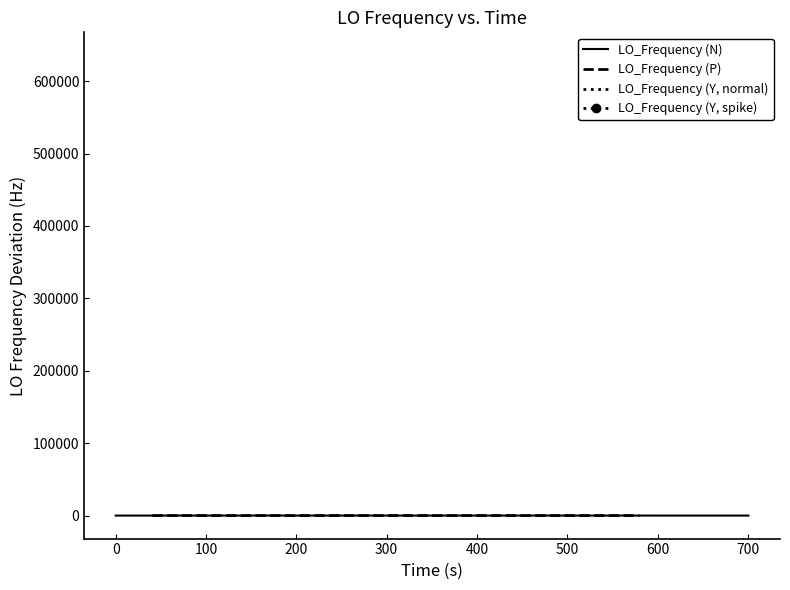

Which has a higher value, 17 or 27?

27